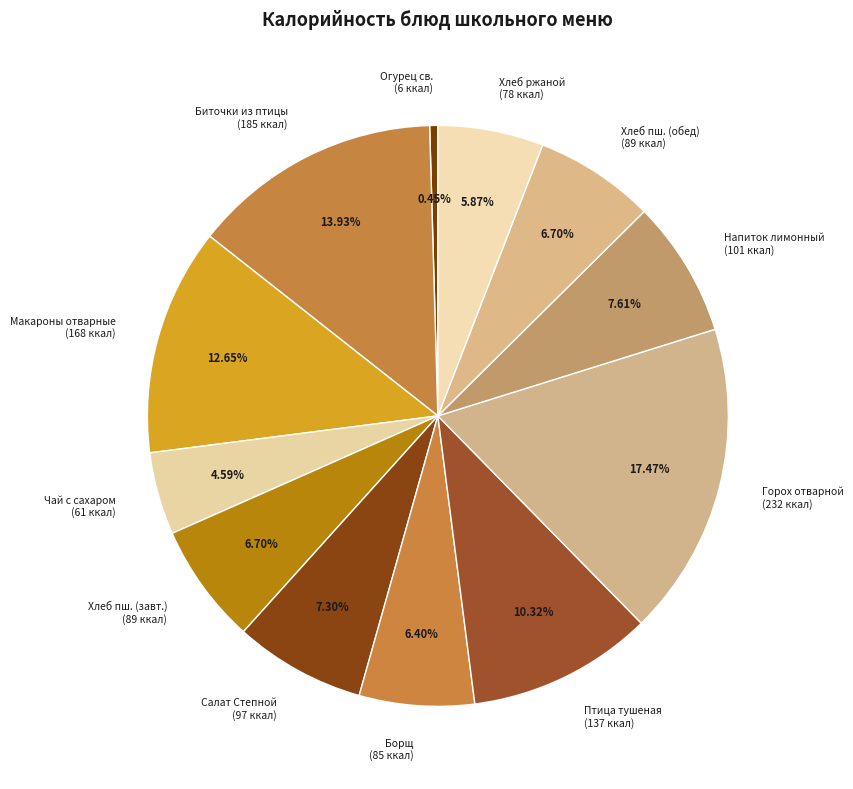

Does any single category account for the majority?

No